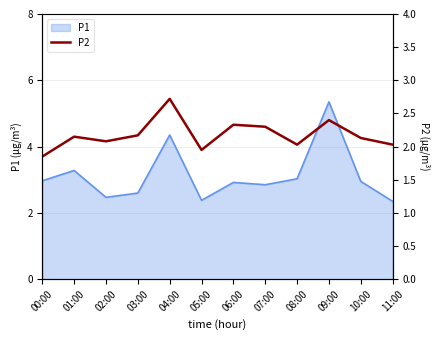

What position from the left is 11:00?

12